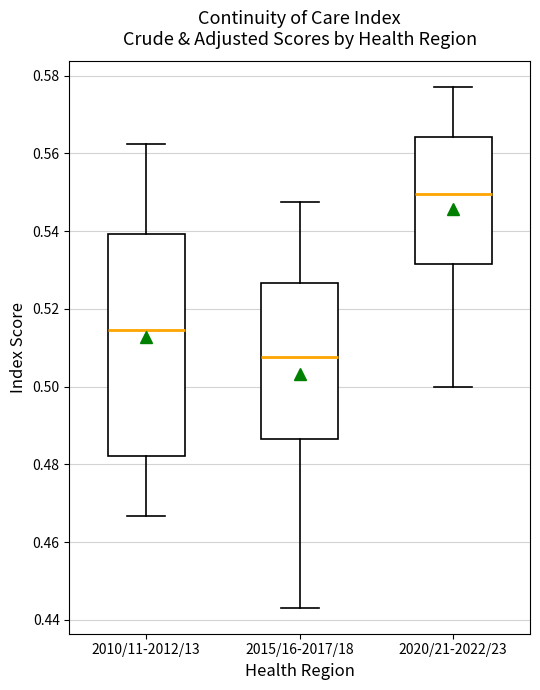

Reading left to right, transcribe this box plot: for each box, give where its median line is, the range the box spans, and where its two whiskers end, as read against the y-axis. The values are not printed on the chart, so give them approximately, as read against the axis.

2010/11-2012/13: median 0.514, box 0.482 to 0.540, whiskers 0.466 to 0.562
2015/16-2017/18: median 0.508, box 0.486 to 0.526, whiskers 0.444 to 0.548
2020/21-2022/23: median 0.550, box 0.532 to 0.564, whiskers 0.500 to 0.576